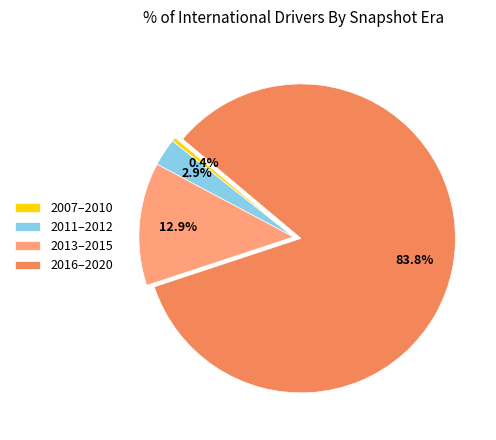

Does any single category account for the majority?

Yes